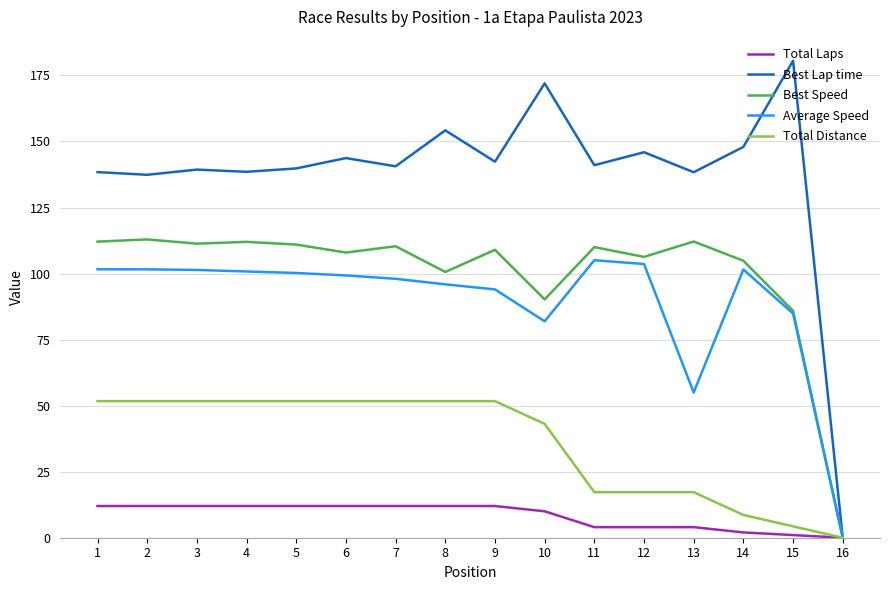

What is the difference between the highest and lowest values at 10?

162.0